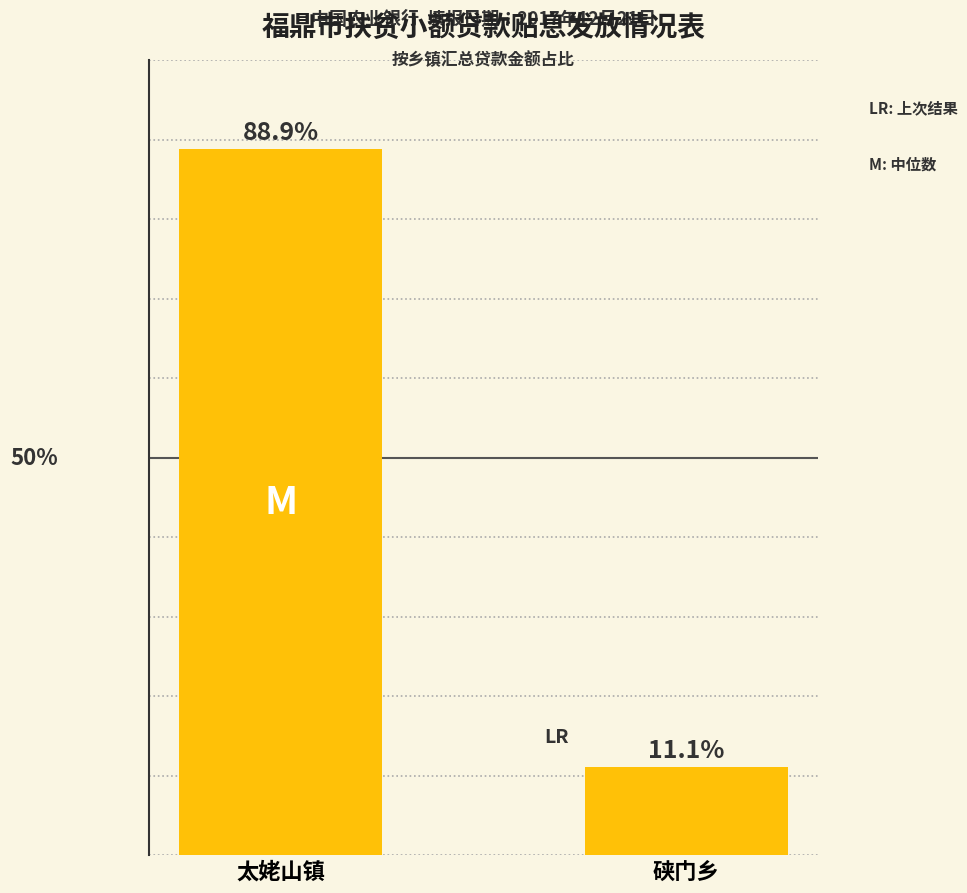

Which category has the lowest value across all series?

硖门乡